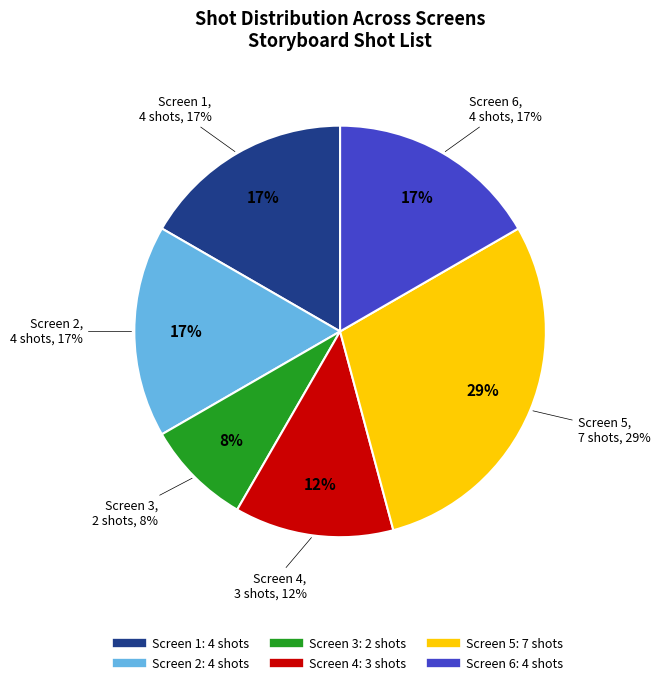

What is the change in value from Screen 3 to Screen 6?

+2